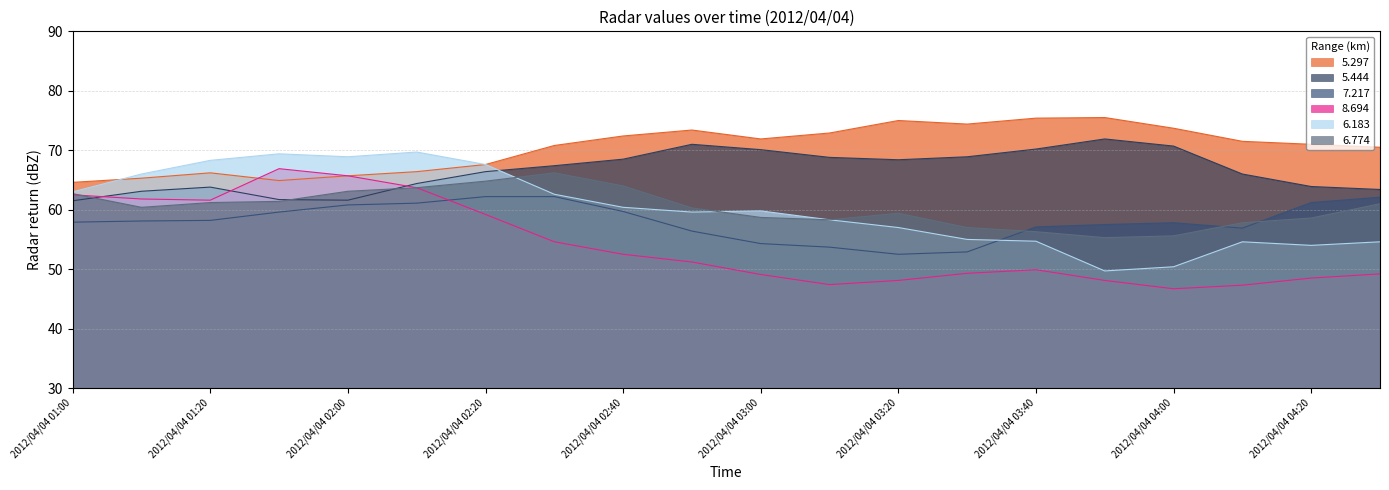

At which label is 6.183 closest to 59?

2012/04/04 02:50